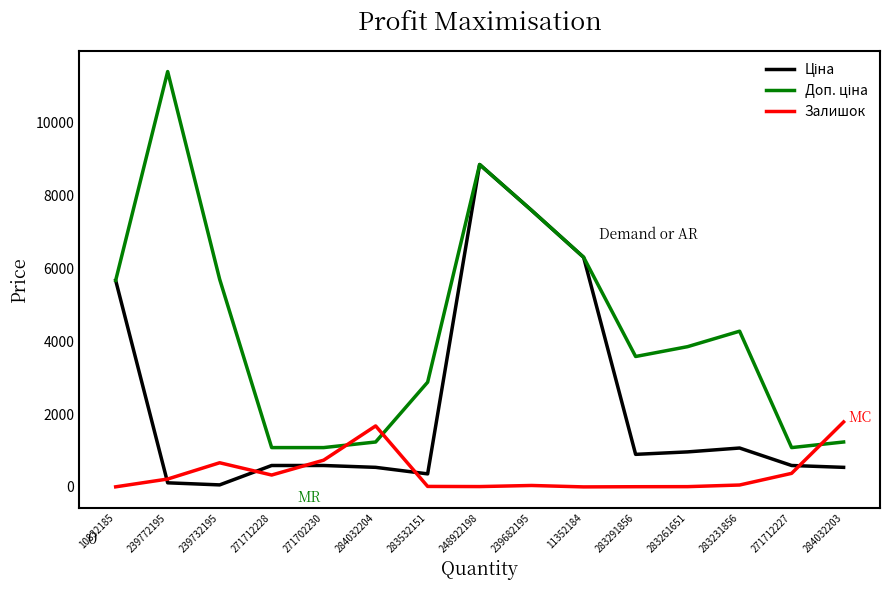

At which category does the chart reach its peak across all series?

239772195